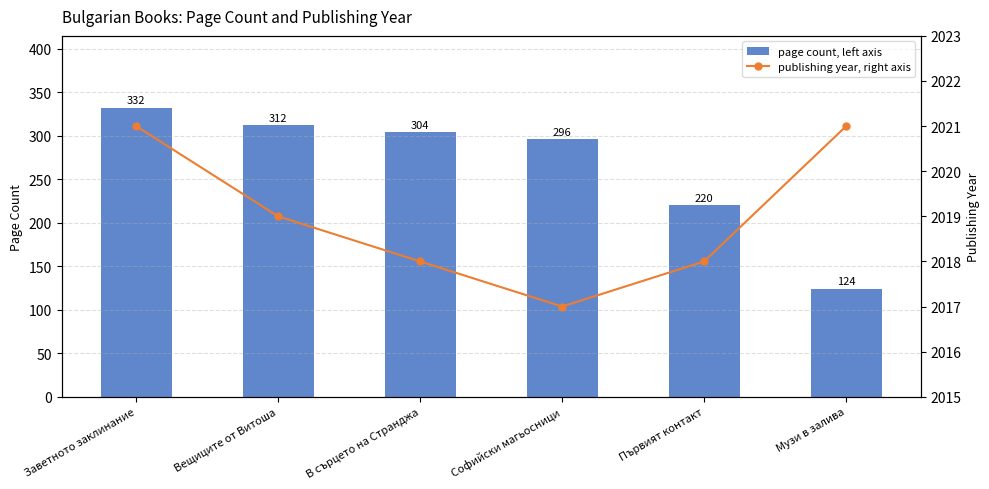

What is the difference between the maximum and minimum values in the publishing year, right axis series?

4